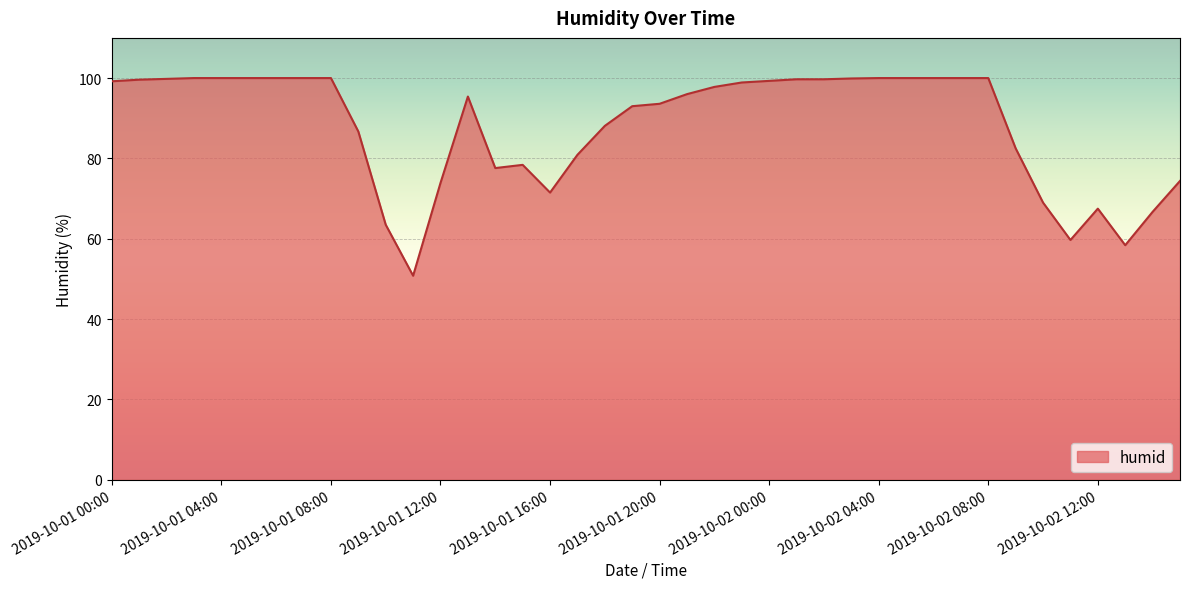

What is the minimum value shown in the chart?

50.8